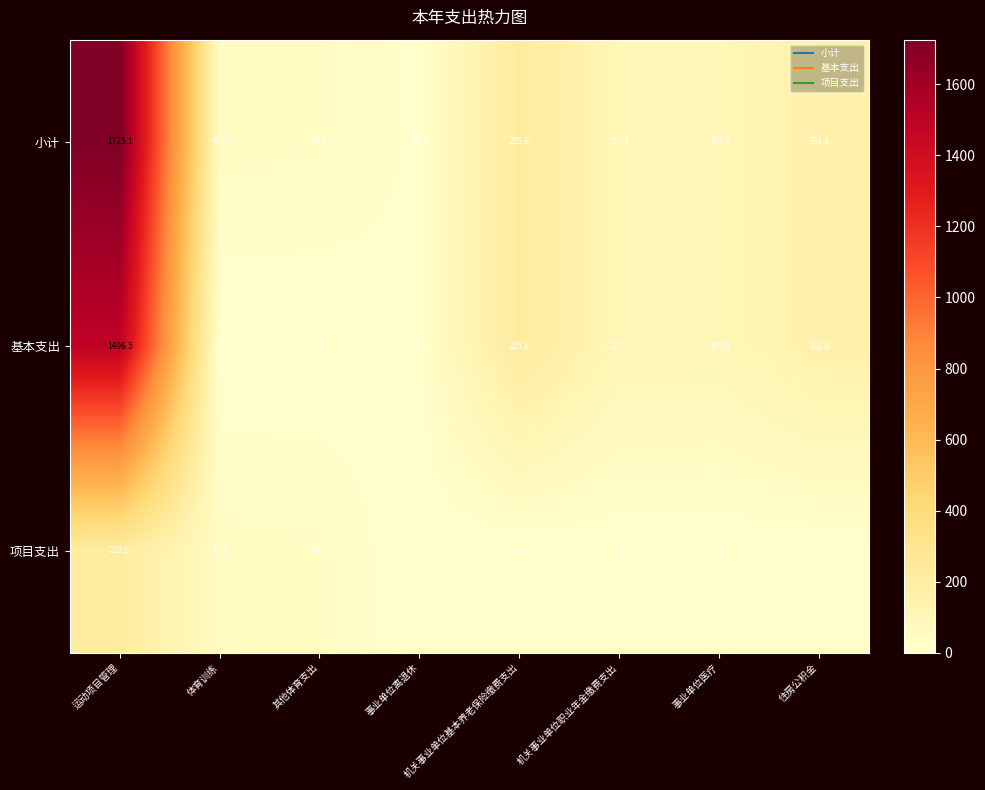

List the series in order of their overall mean, highest first.

小计, 基本支出, 项目支出